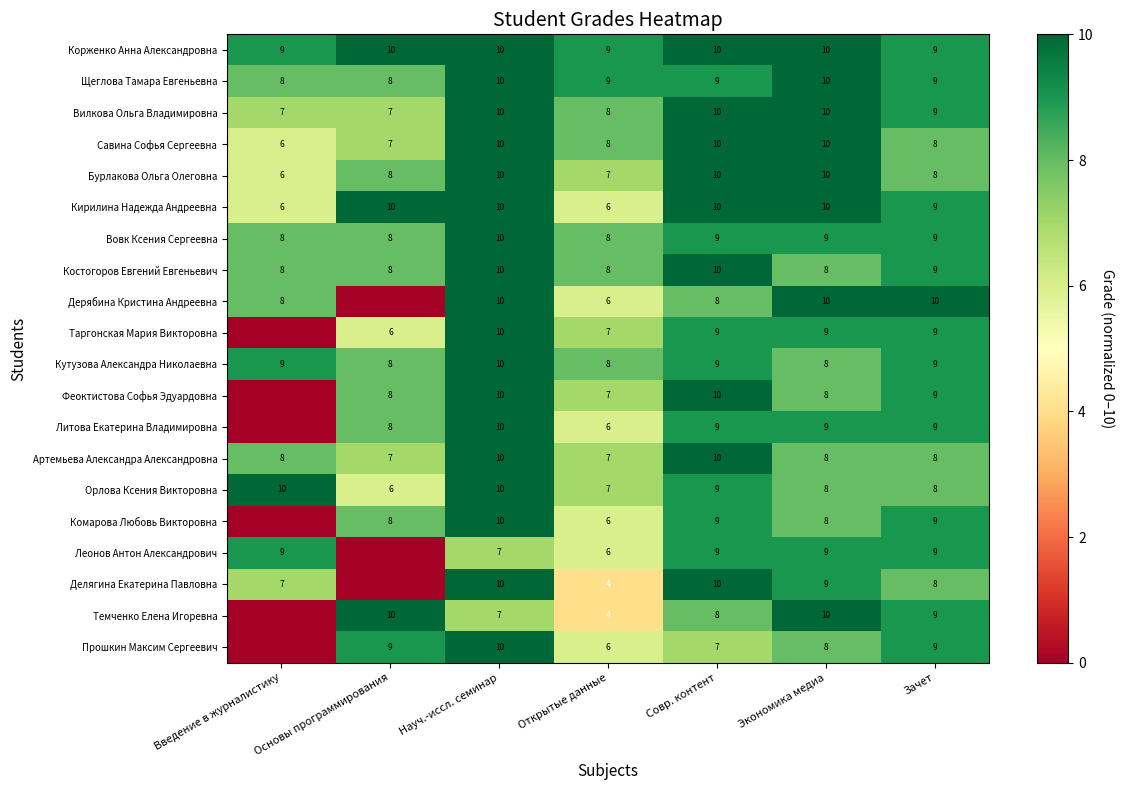

The Комарова Любовь Викторовна series shows 13 at Основы программирования. True or false?

False